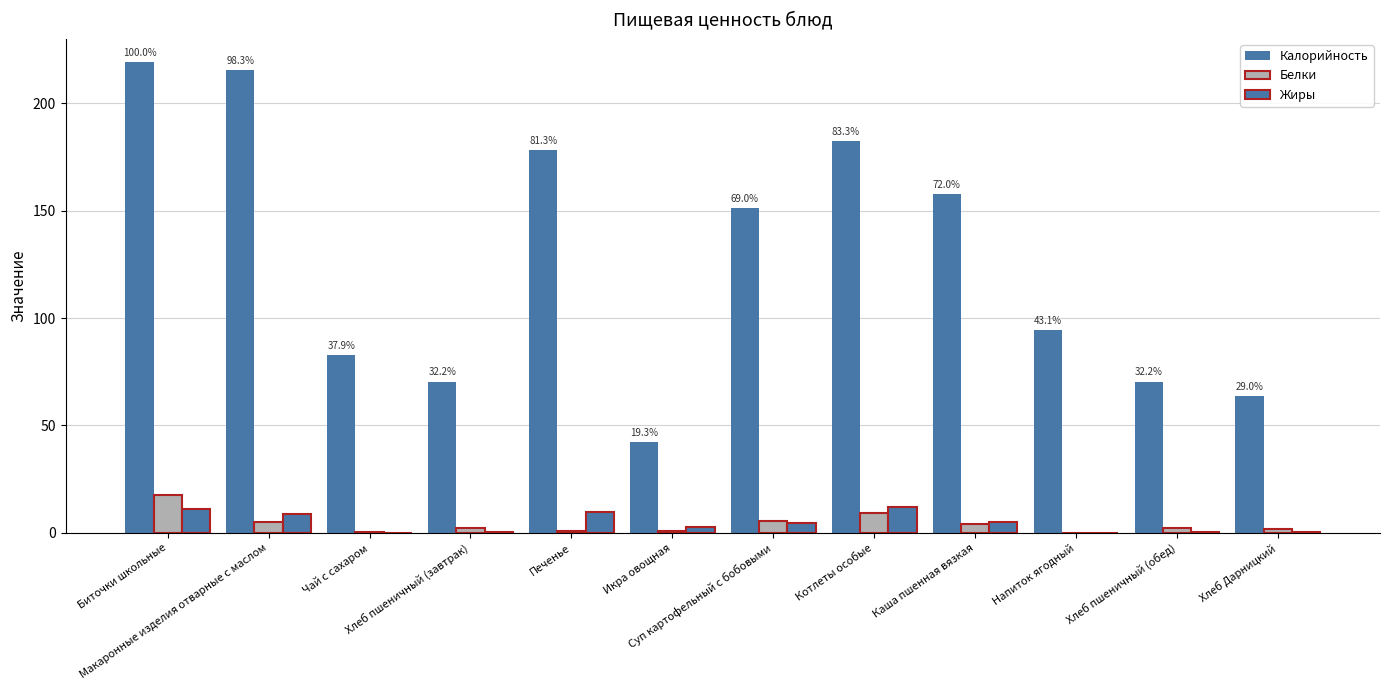

How many groups of bars are there?

12